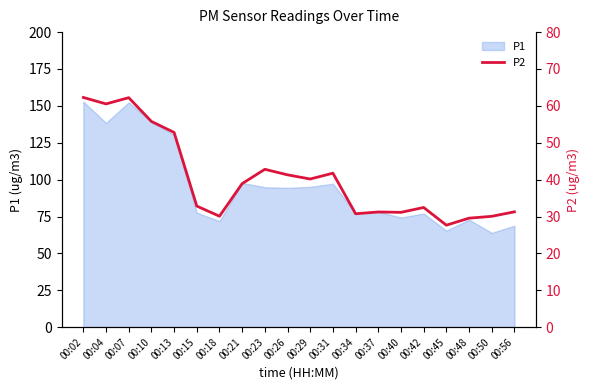

True or false: P1 has a value of 65.4 at 00:45.

True